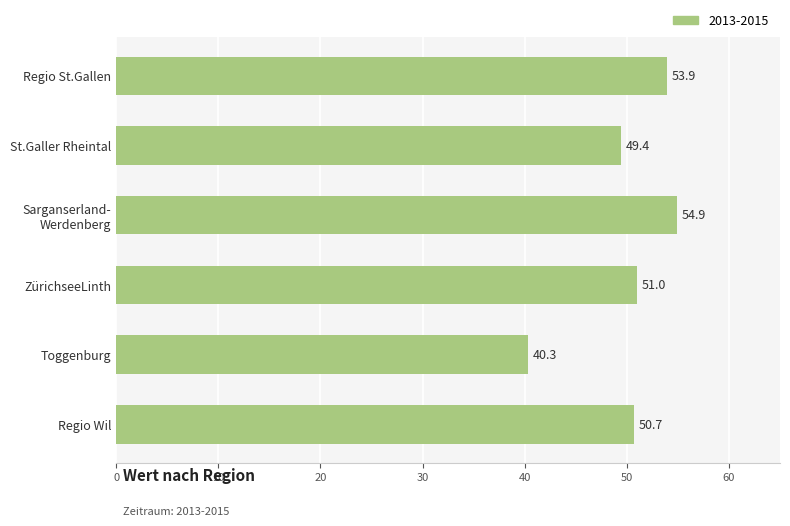

Reading top to bottom, transcribe all the data shown in this chart.

53.9	49.4	54.9	51.0	40.3	50.7